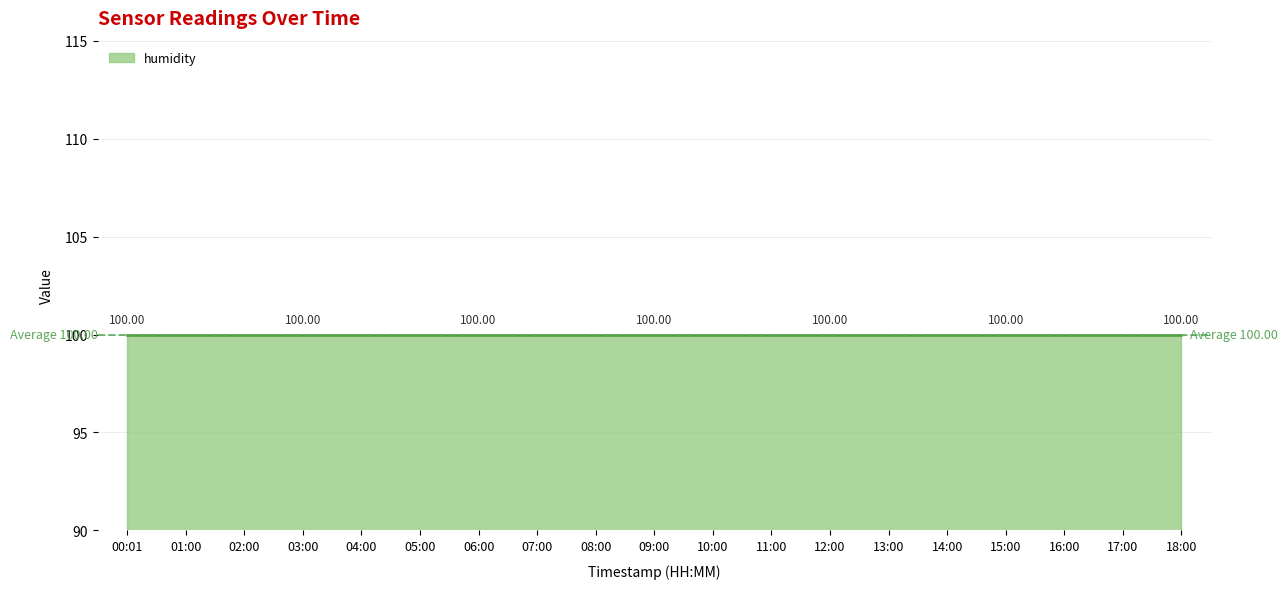

What is the value of the humidity point at the 11th from the left?

100.0